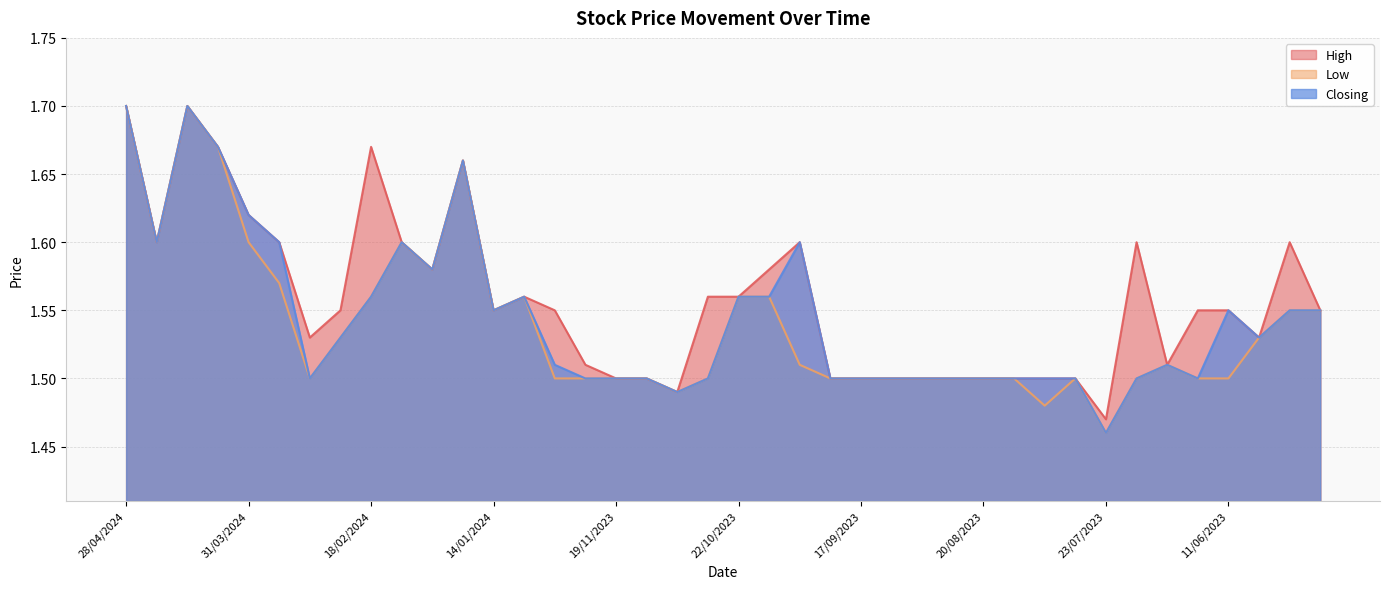

Does the chart display data point markers on the line(s)?

No